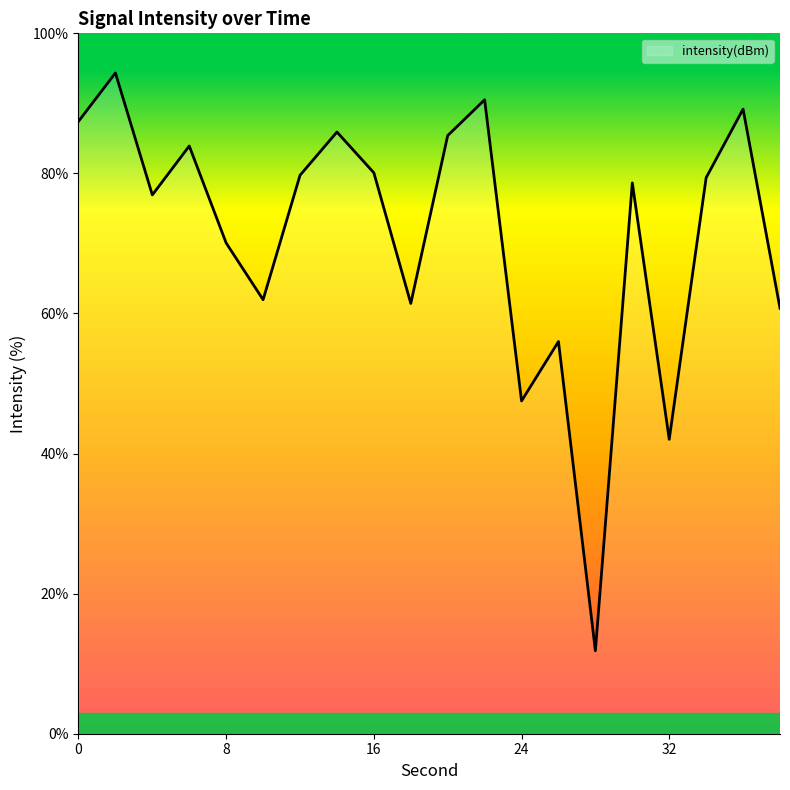

What is the smallest value displayed?

11.8